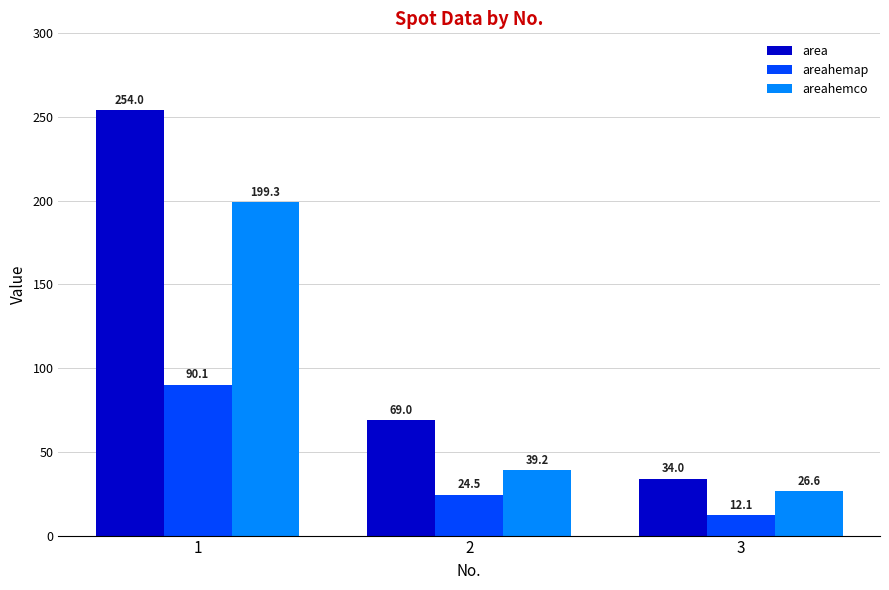

Where does the areahemco series first go above 39?

1